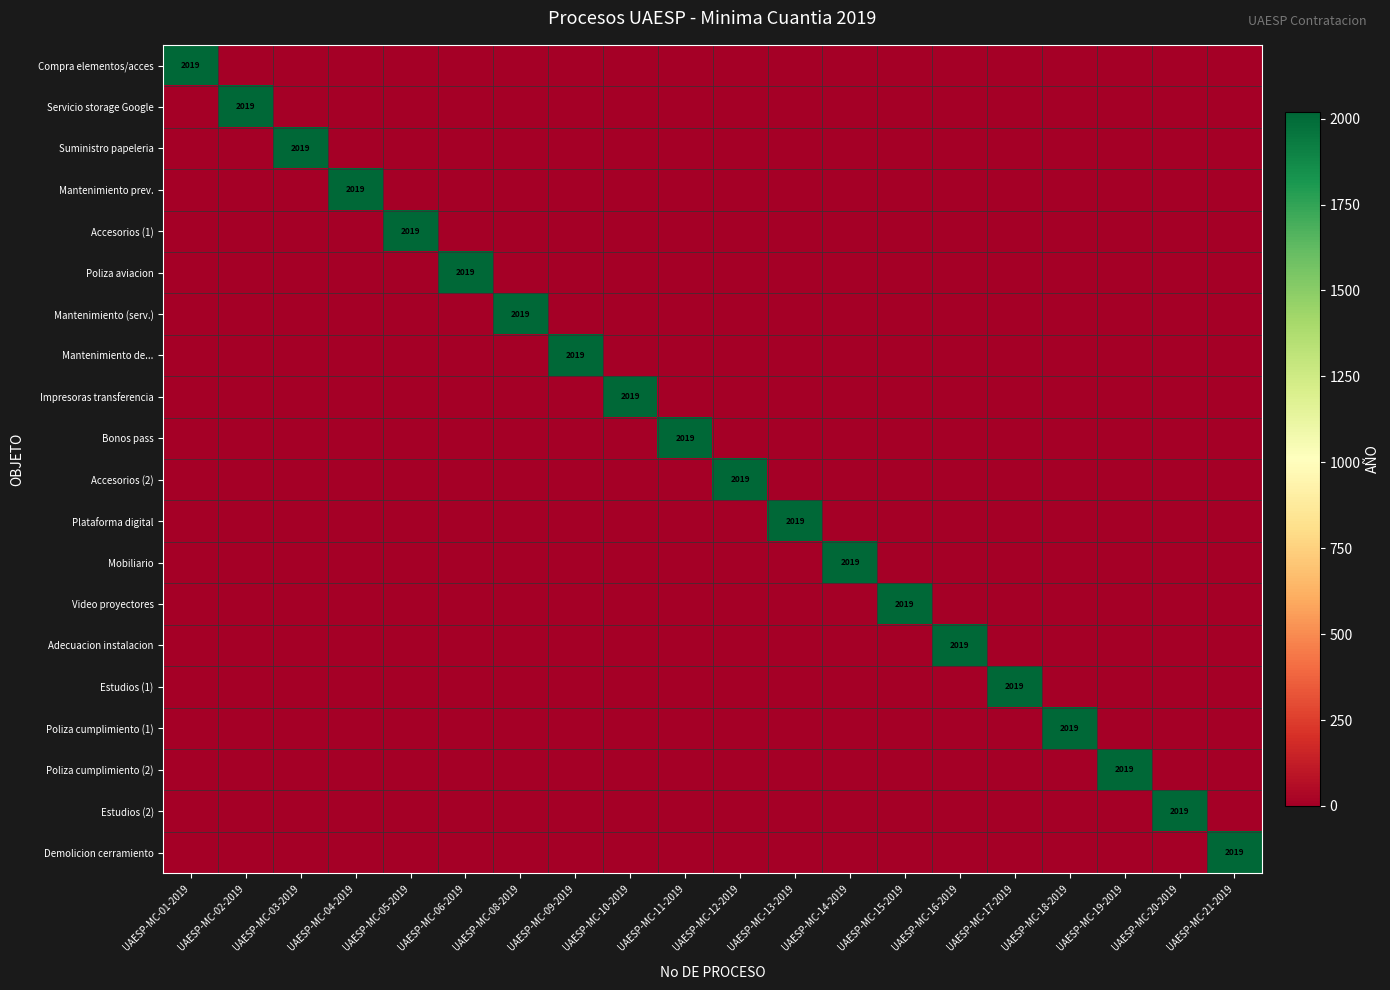

What is the total value across all series at UAESP-MC-12-2019?

2019